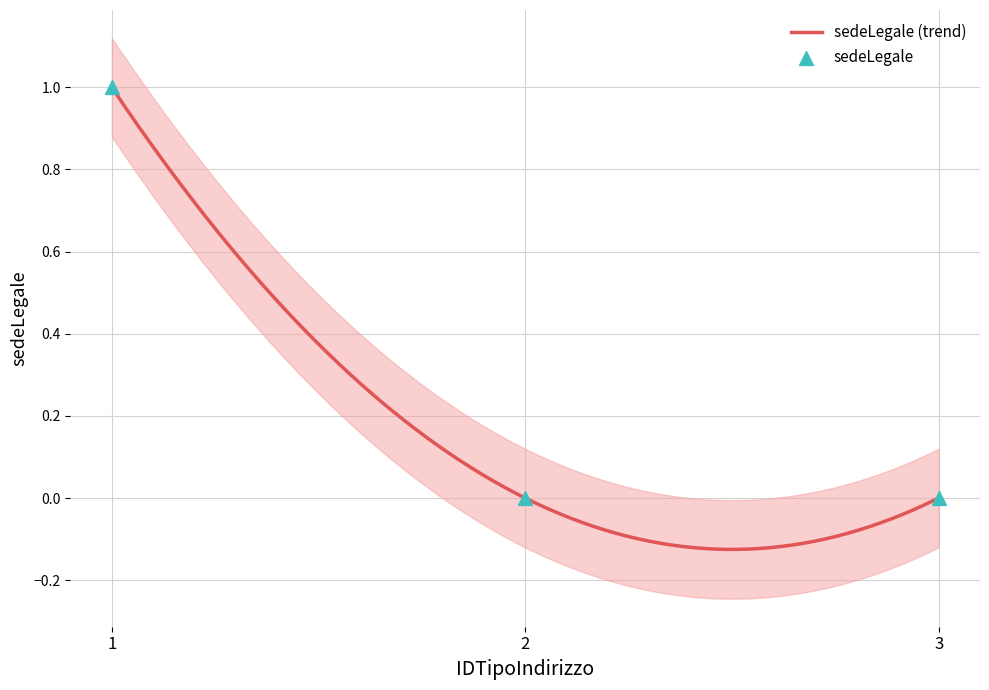

Which has a higher value, 1 or 3?

1